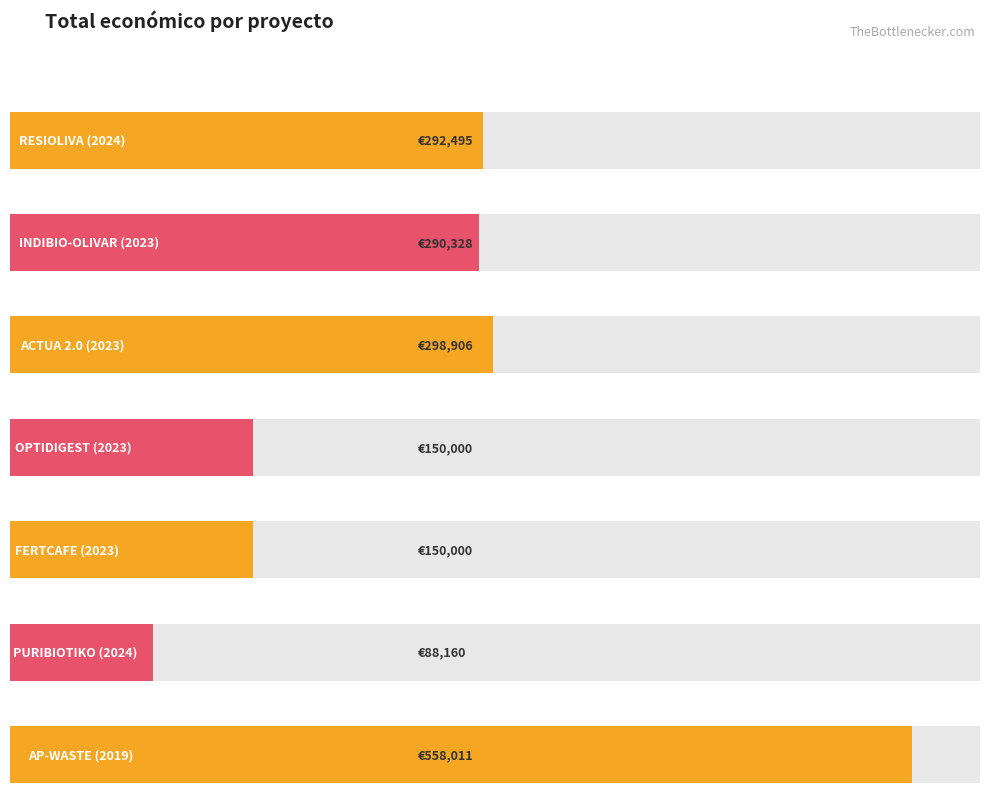

How many bars are there in total?

7